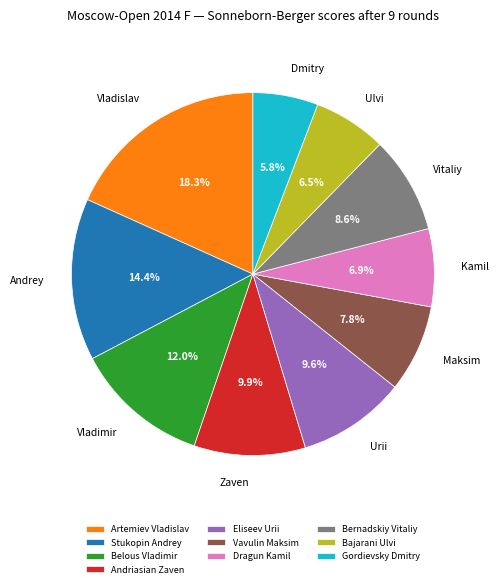

What is the ratio of the value at Vavulin Maksim to the value at Artemiev Vladislav?

0.4